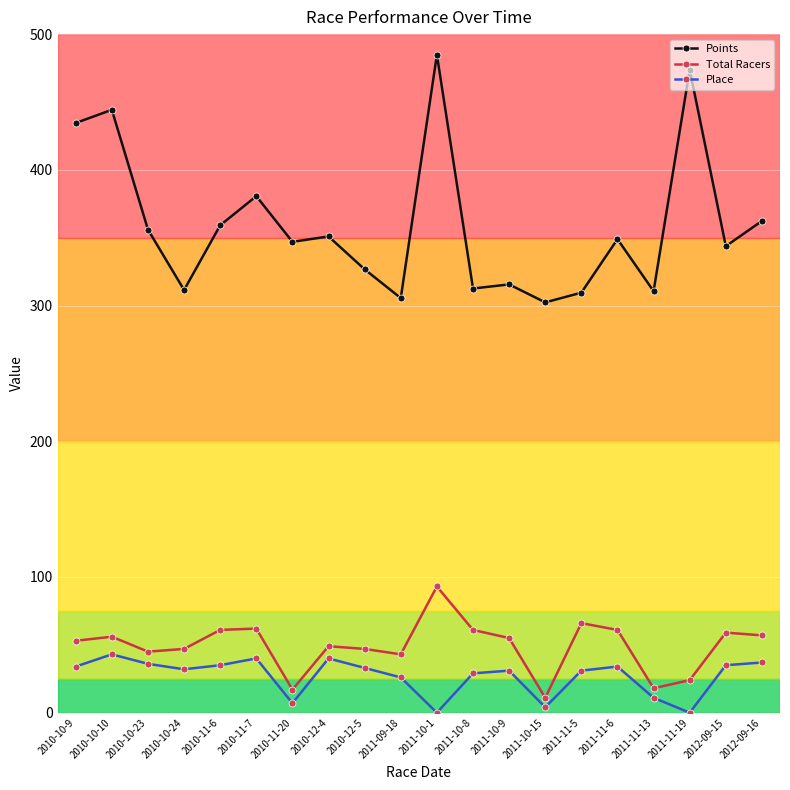

Which series has the largest total across all categories?

Points